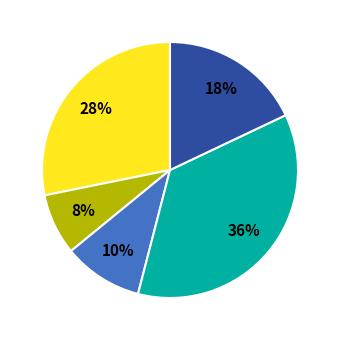

Does any single category account for the majority?

No